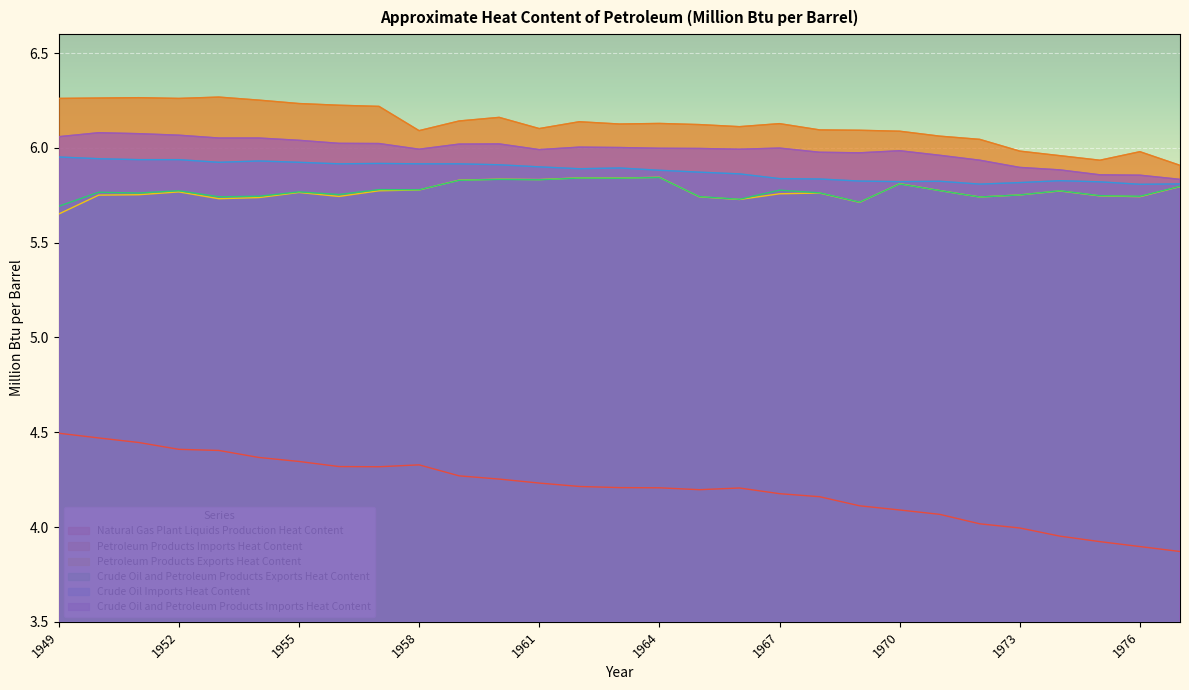

Which series has the largest total across all categories?

Petroleum Products Imports Heat Content